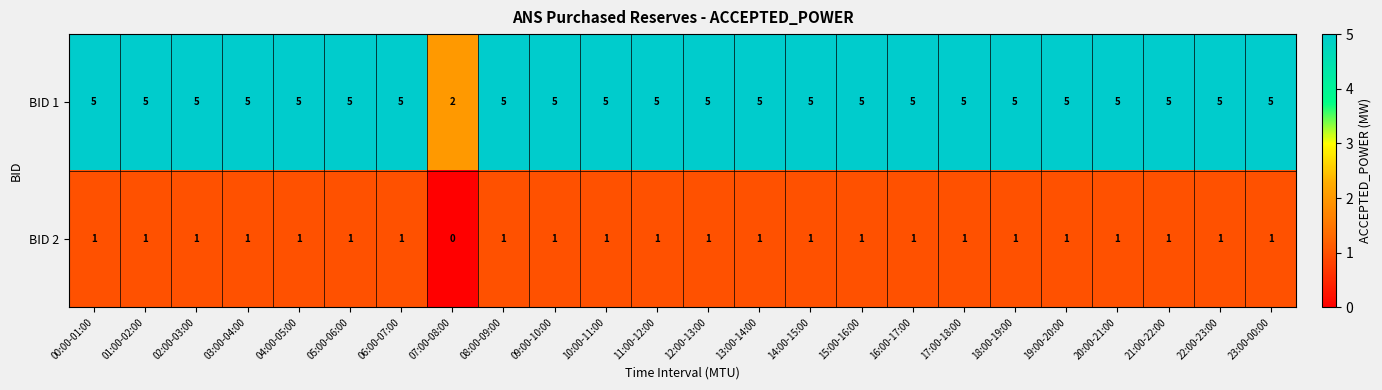

What is the spread (max minus min) of values at 21:00-22:00?

4